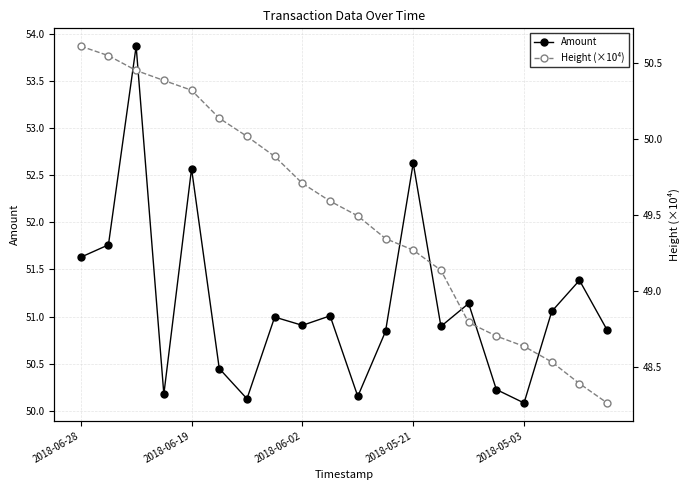

The Amount series shows 51.6 at 2018-06-28. True or false?

True